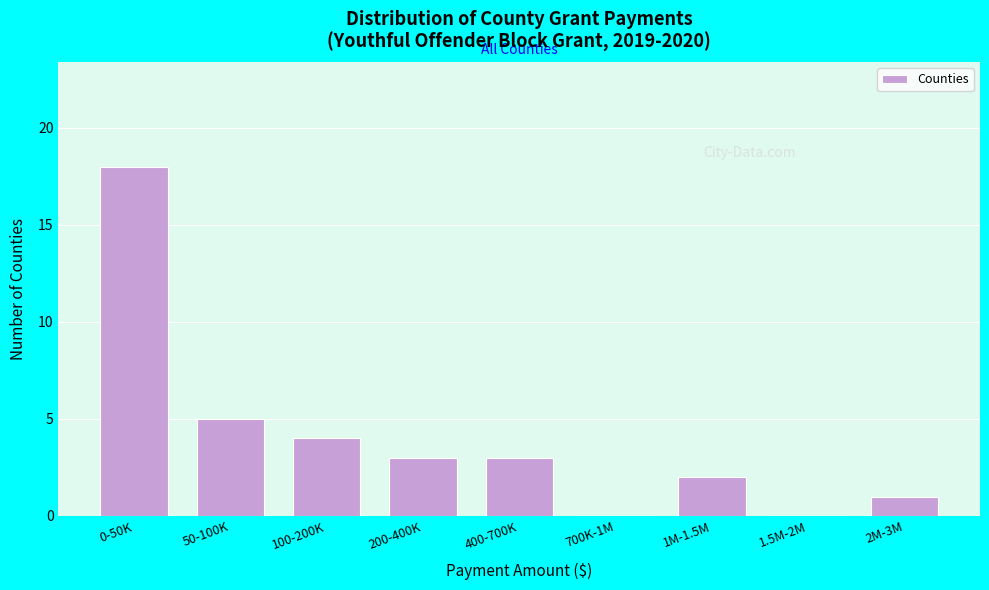

Reading right to left, extract all data points from this chart.

2M-3M=1	1.5M-2M=0	1M-1.5M=2	700K-1M=0	400-700K=3	200-400K=3	100-200K=4	50-100K=5	0-50K=18